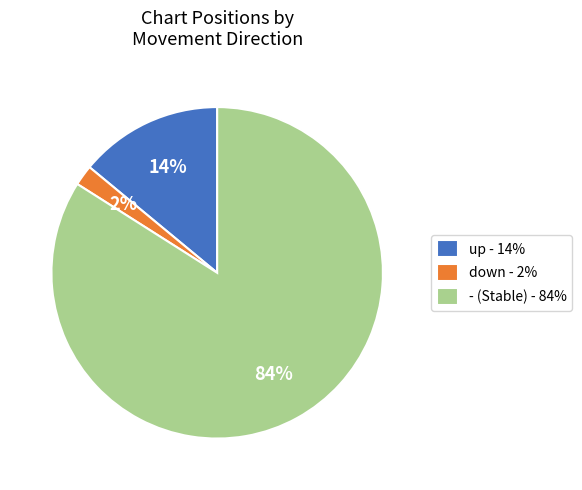

To the nearest percent, what is the difference between the - and down slice percentages?

82%